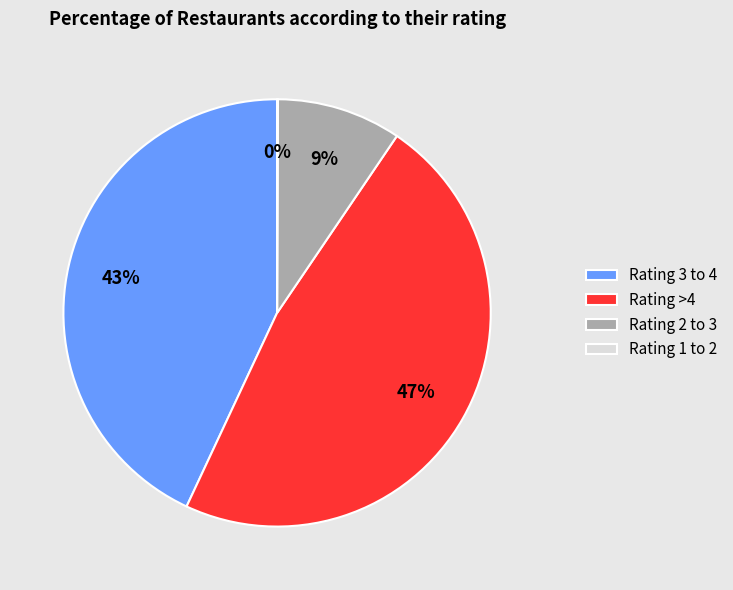

To the nearest percent, what percentage of the pie is Rating 3 to 4?

43%